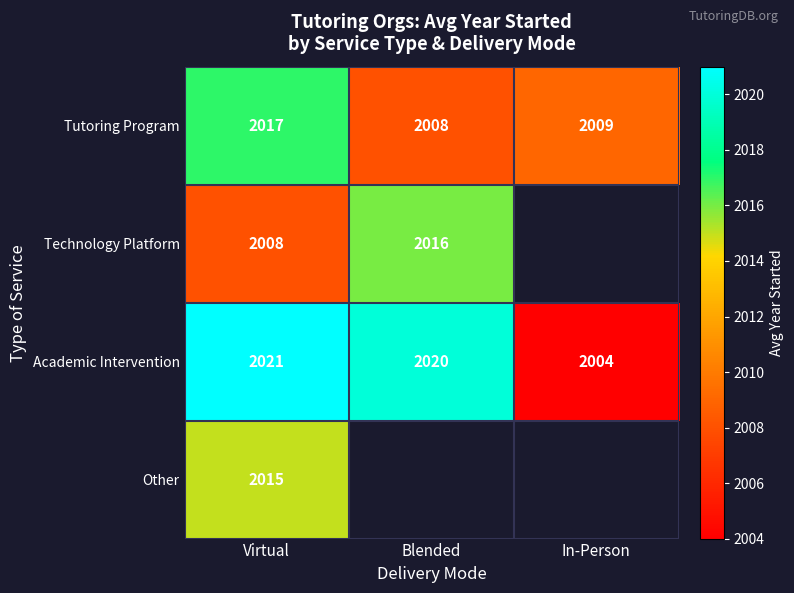

At which label does Tutoring Program reach its minimum?

Blended